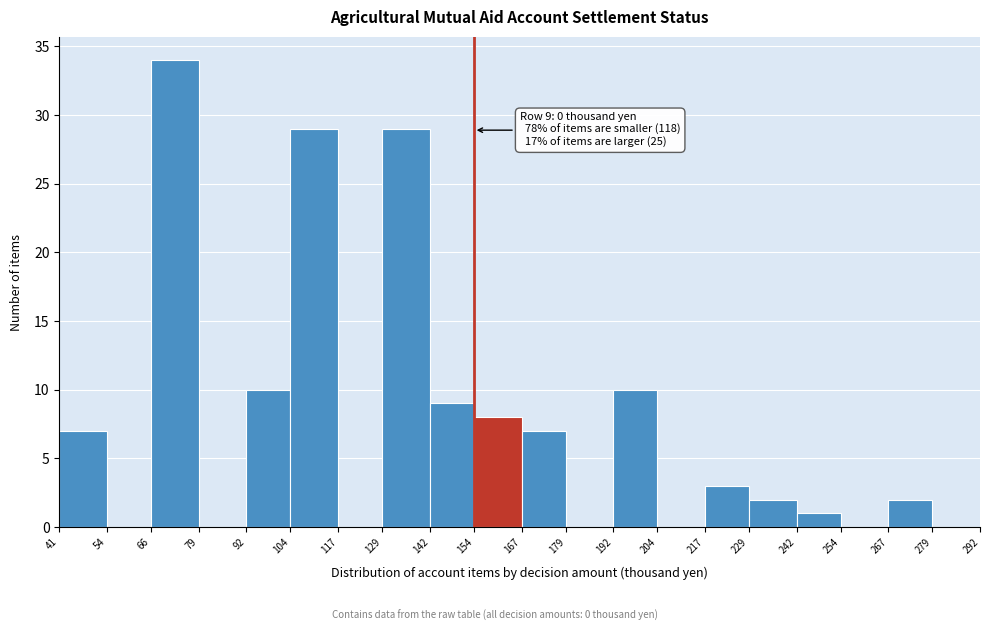

Which range on the x-axis has the tallest bar?

66 to 79